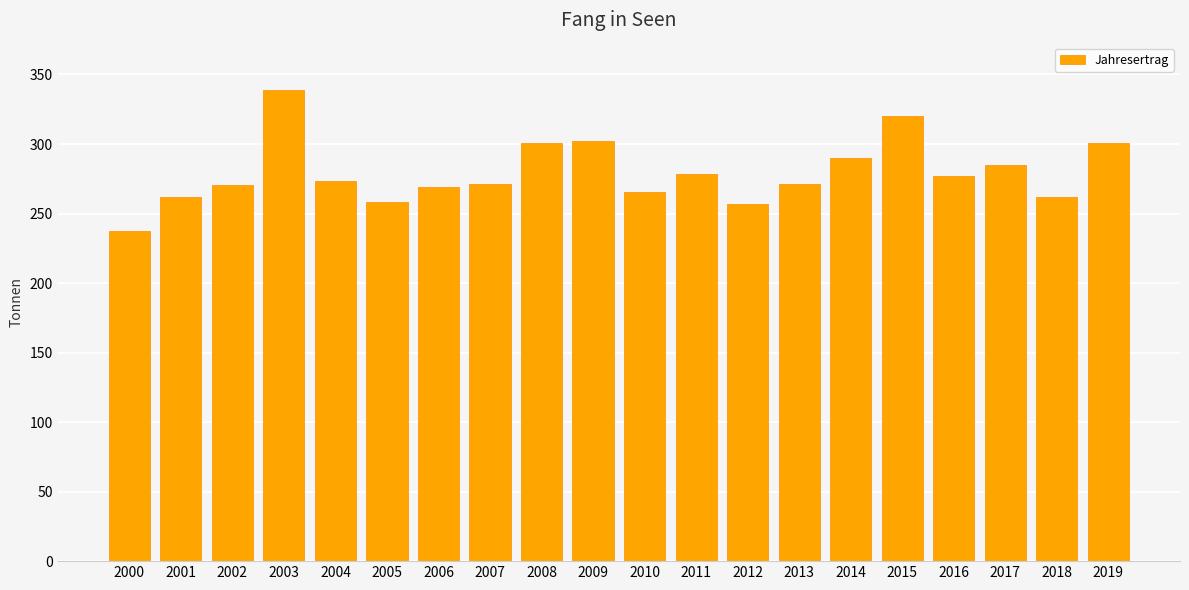

Approximately how many times larger is the value at 2006 compared to 2017?

0.9